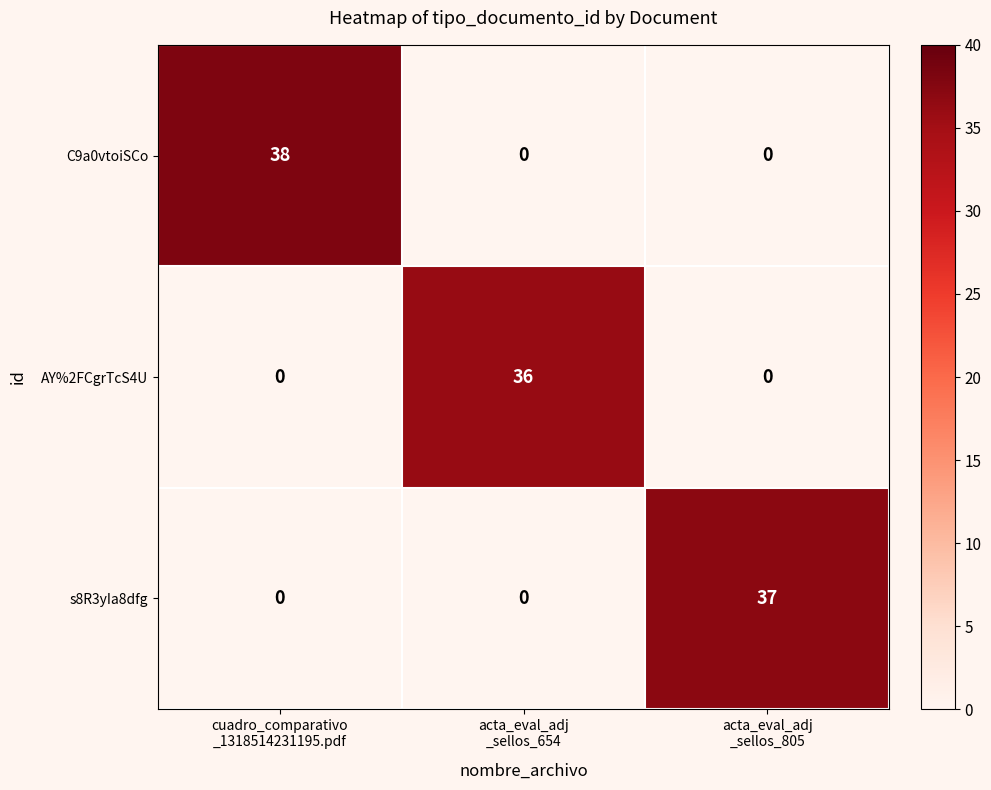

List the series in order of their overall mean, highest first.

C9a0vtoiSCo, s8R3yIa8dfg, AY%2FCgrTcS4U